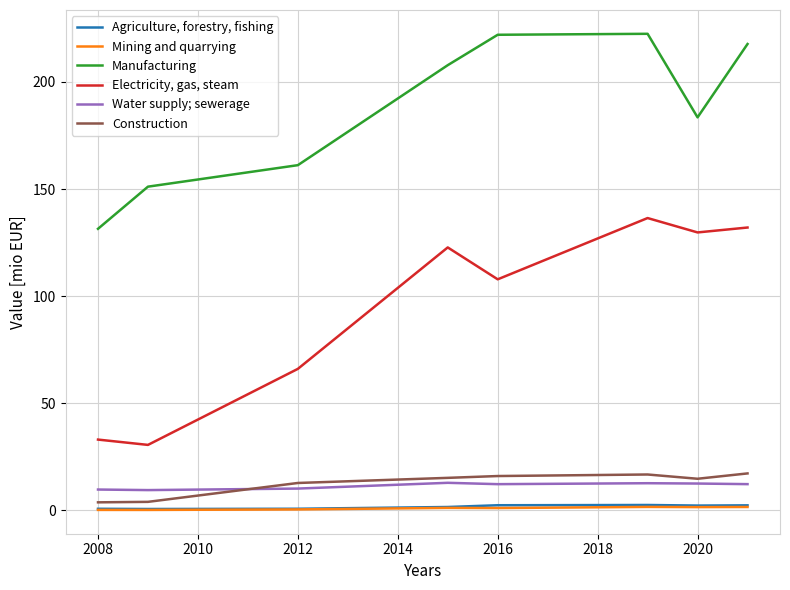

What is the lowest value of the Water supply; sewerage series?

9.5